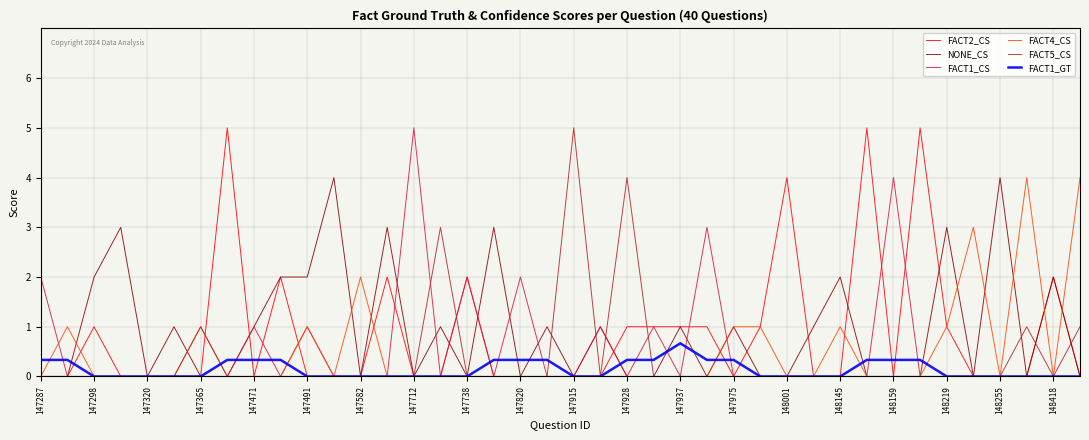

What is the maximum value shown in the chart?

5.0